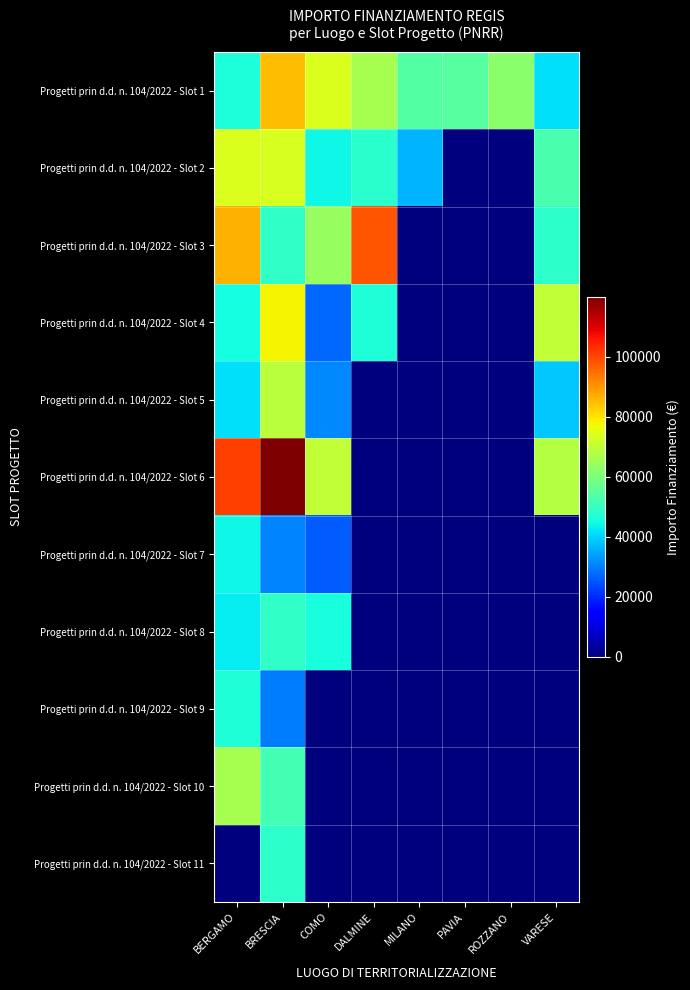

At PAVIA, list the series in order from smallest to largest.

Progetti prin d.d. n. 104/2022 - Slot 2, Progetti prin d.d. n. 104/2022 - Slot 3, Progetti prin d.d. n. 104/2022 - Slot 4, Progetti prin d.d. n. 104/2022 - Slot 5, Progetti prin d.d. n. 104/2022 - Slot 6, Progetti prin d.d. n. 104/2022 - Slot 7, Progetti prin d.d. n. 104/2022 - Slot 8, Progetti prin d.d. n. 104/2022 - Slot 9, Progetti prin d.d. n. 104/2022 - Slot 10, Progetti prin d.d. n. 104/2022 - Slot 11, Progetti prin d.d. n. 104/2022 - Slot 1